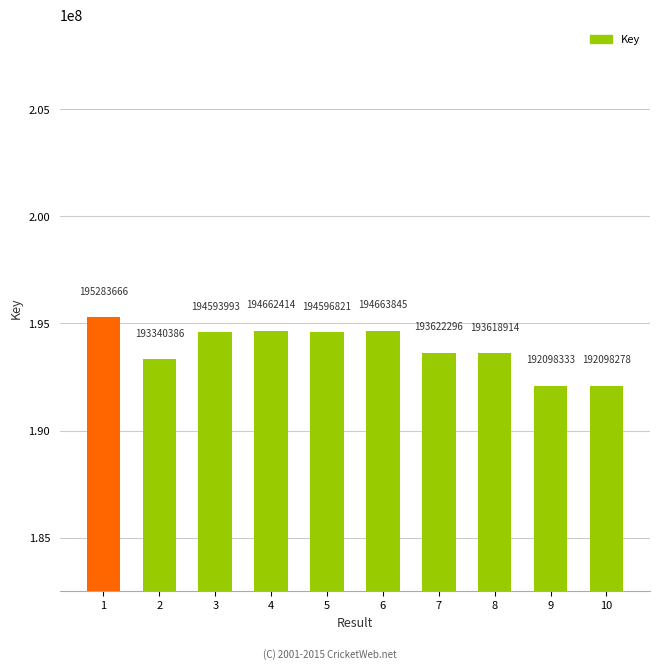

Which category has the lowest value across all series?

10